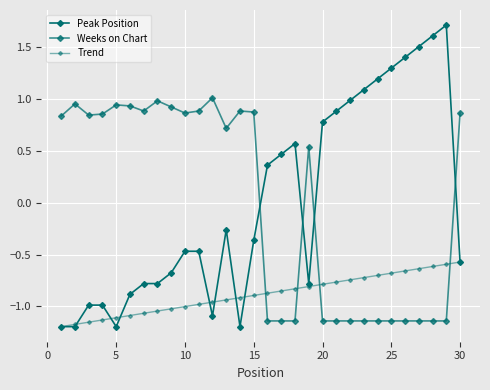

True or false: Peak Position and Trend intersect in this chart.

True